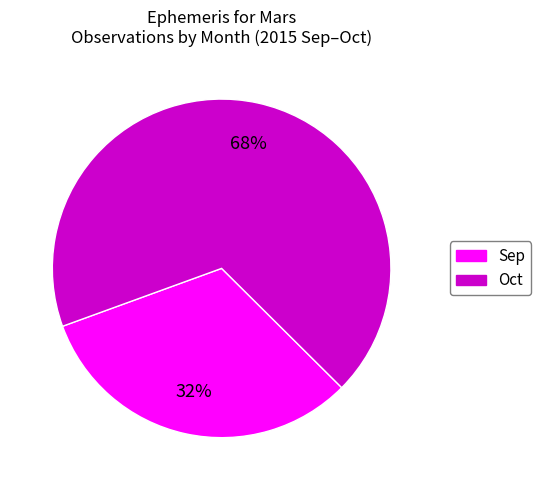

Rank the categories by value from highest to lowest.

Oct, Sep